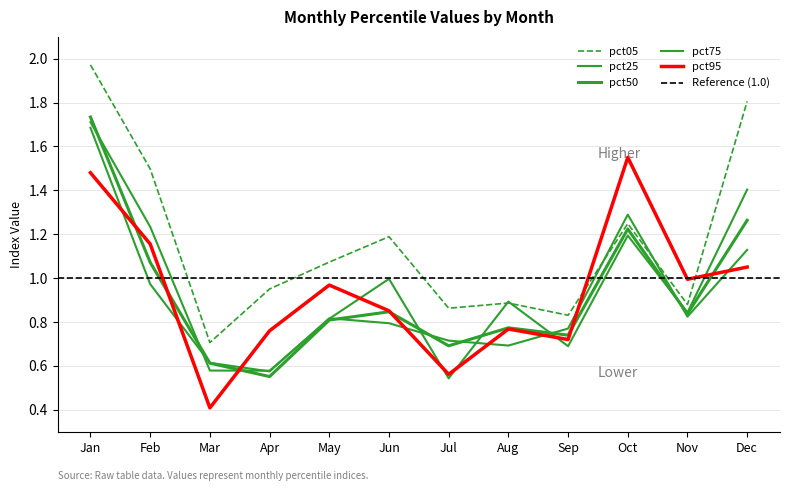

Which category has the lowest value across all series?

Mar